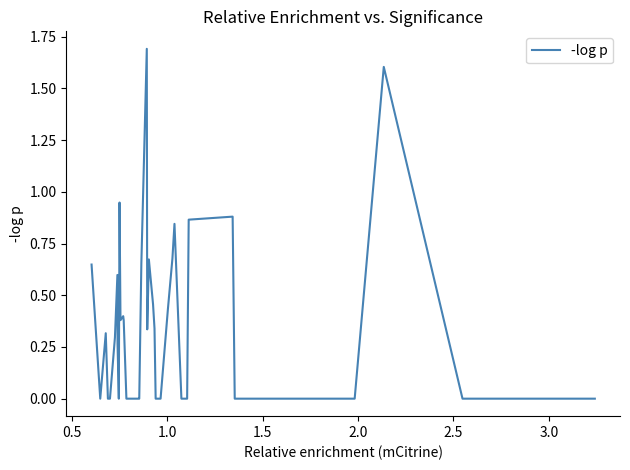

How many interior local valleys (lower than both neighbors) does the data have?

4